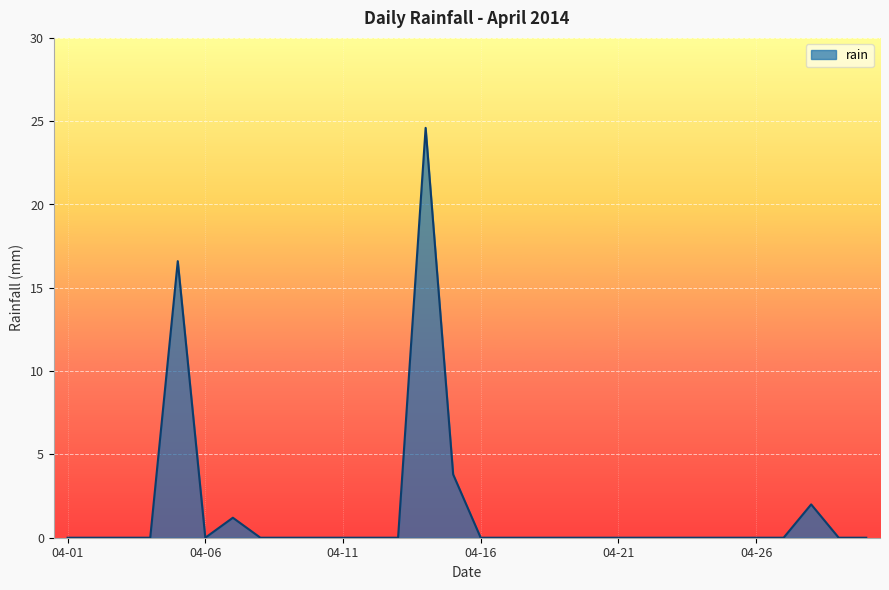

How many categories are shown in the chart?

30